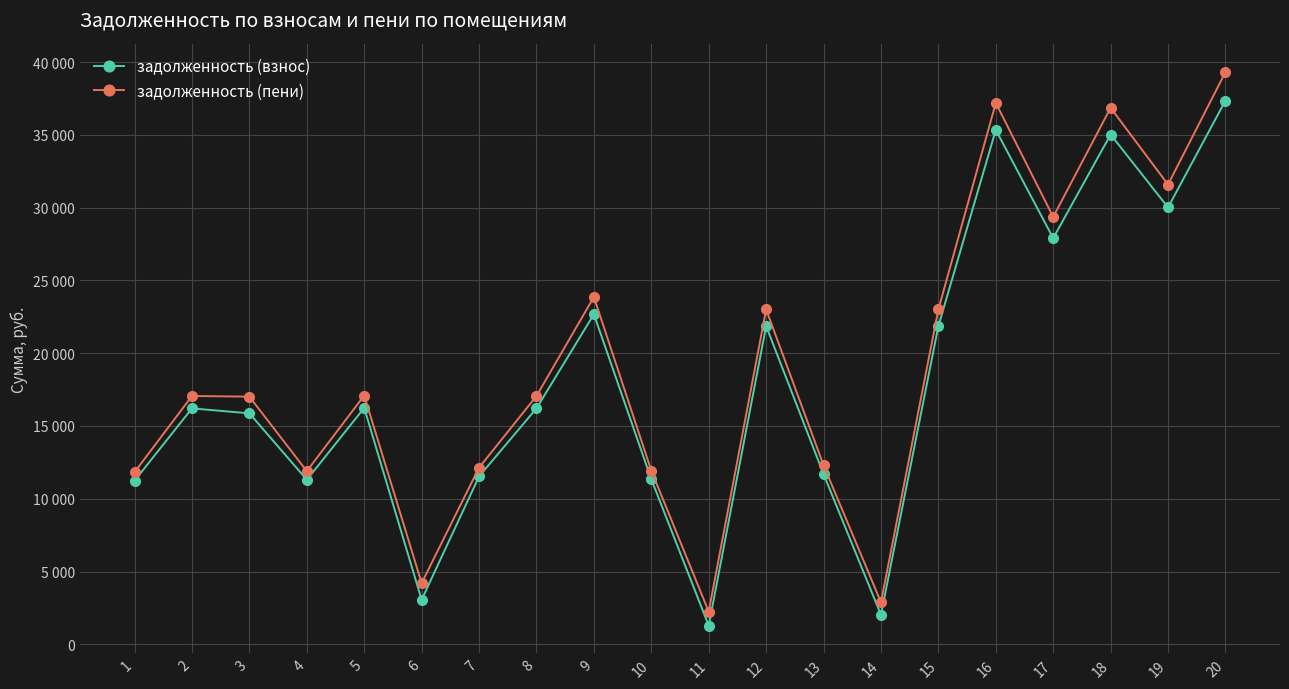

Is this an area chart (filled region under the line)?

No